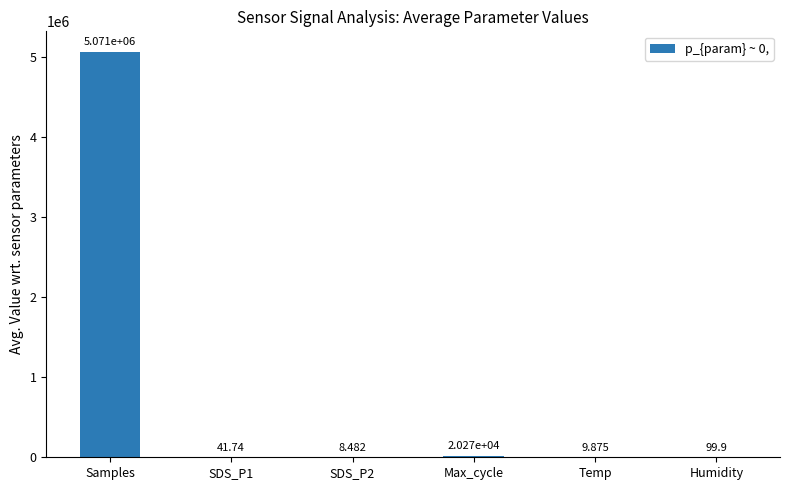

Are the bars grouped side by side (vs. stacked)?

No